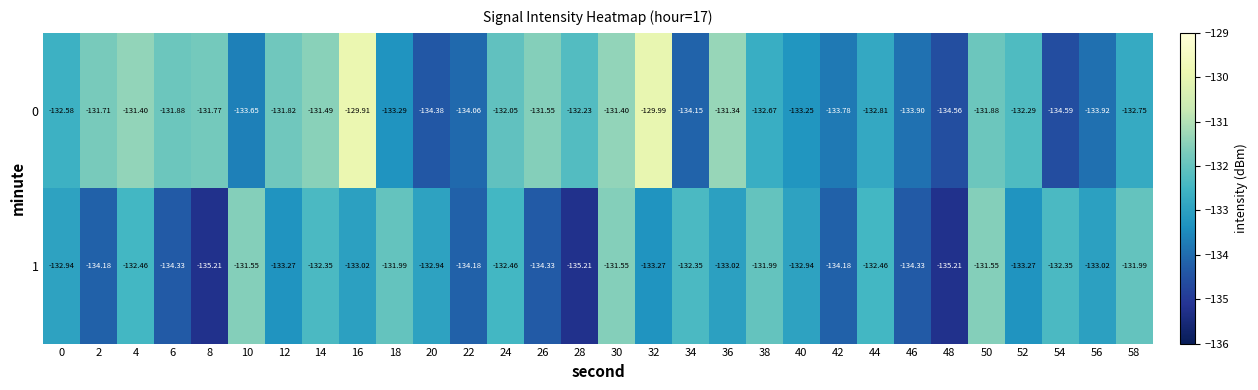

Is the value of 1 at 0 greater than the value of 0 at 38?

No